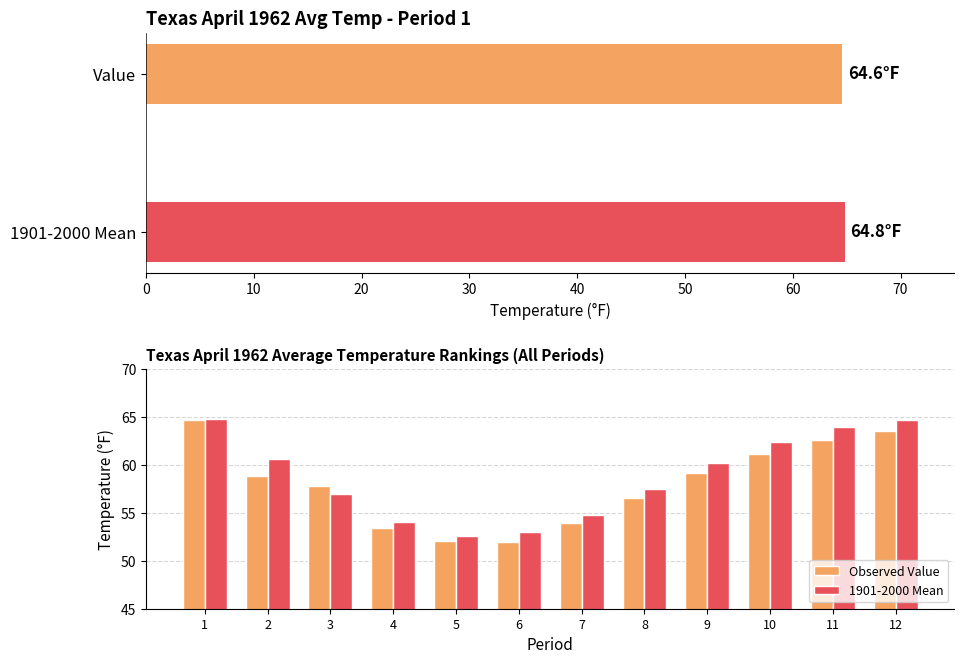

True or false: Observed Value has a value of 12.4 at 7.

False